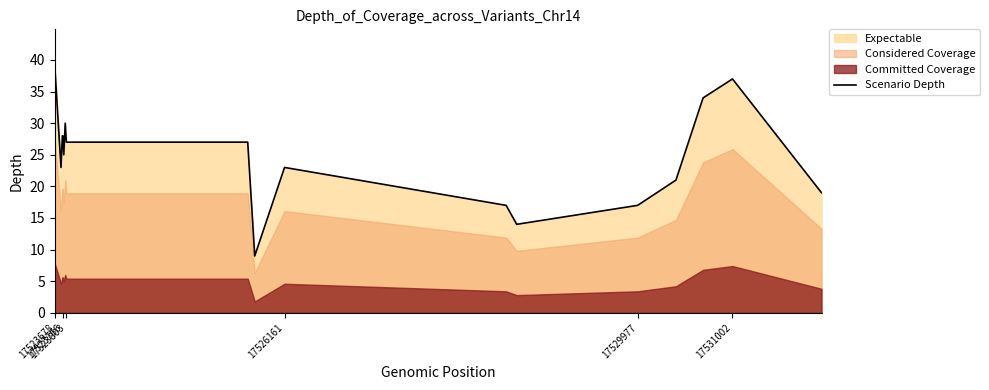

How many data points are above 25?

8